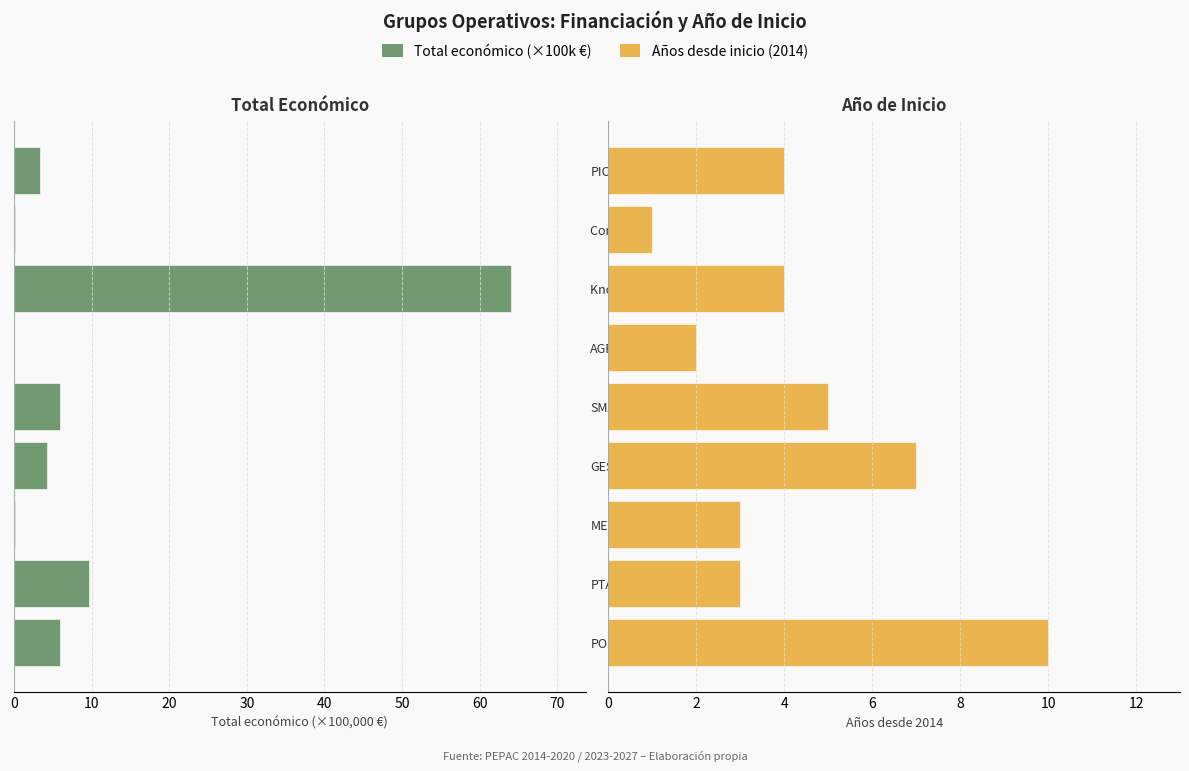

What is the greatest value displayed?

64.0